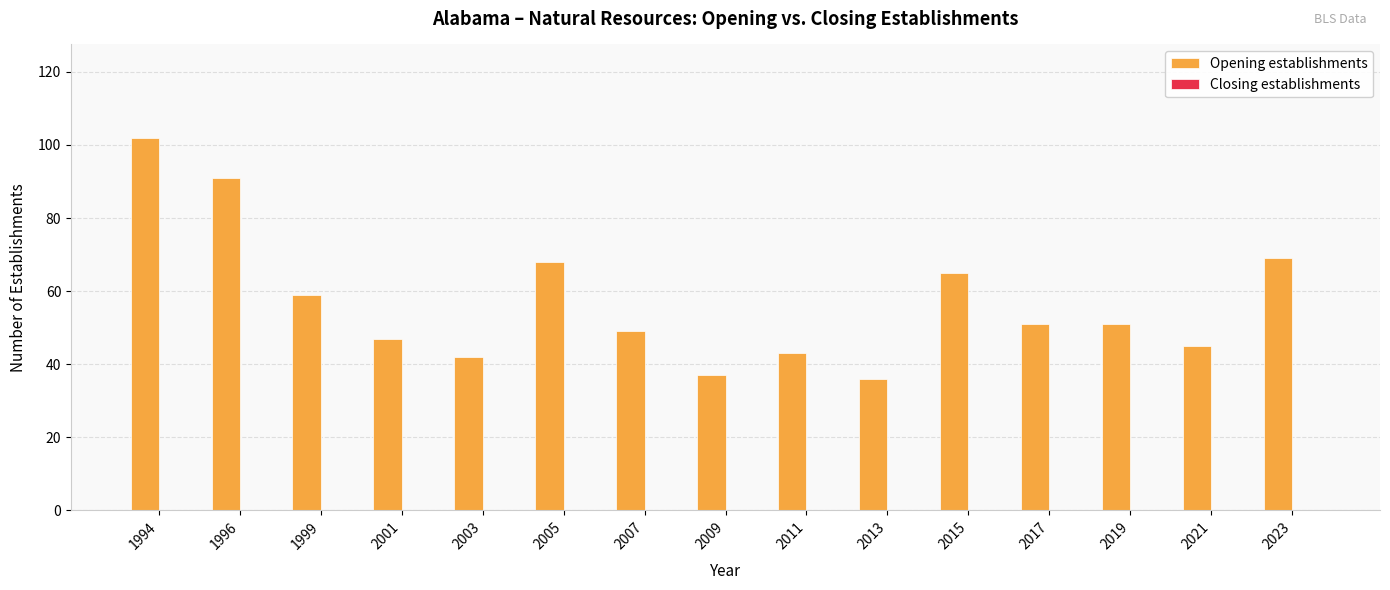

Approximately how many times larger is the value at 2019 compared to 2003?

1.2